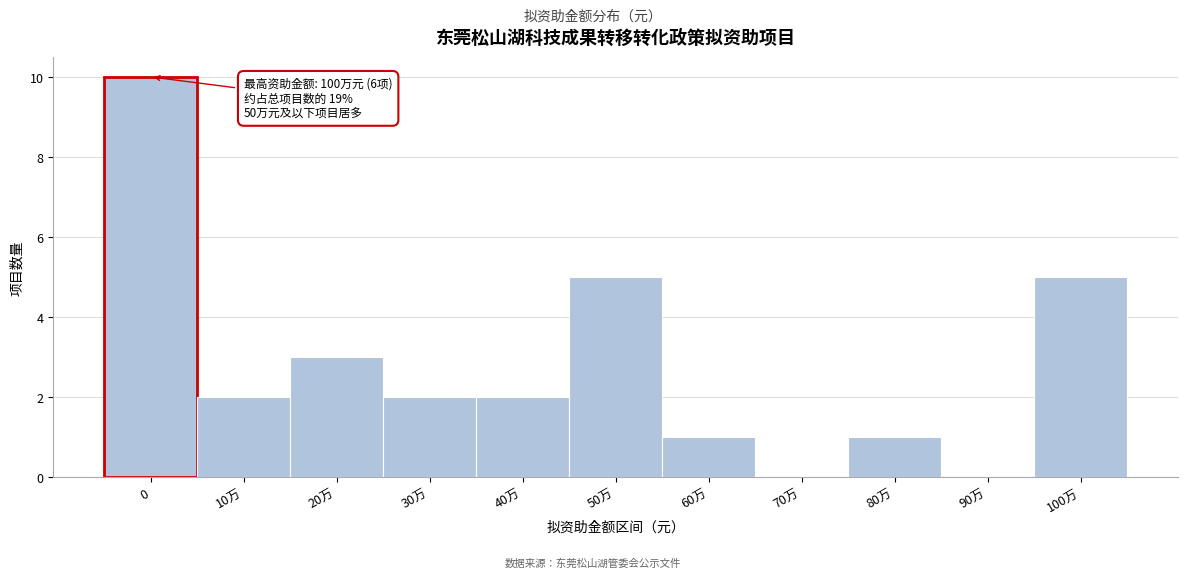

Reading right to left, transcribe all the data shown in this chart.

100万=5	90万=0	80万=1	70万=0	60万=1	50万=5	40万=2	30万=2	20万=3	10万=2	0=10